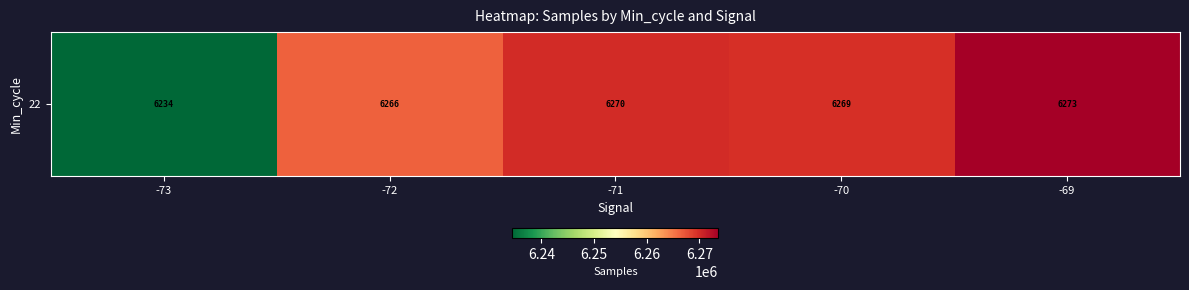

What is the minimum value shown in the chart?

6234473.6